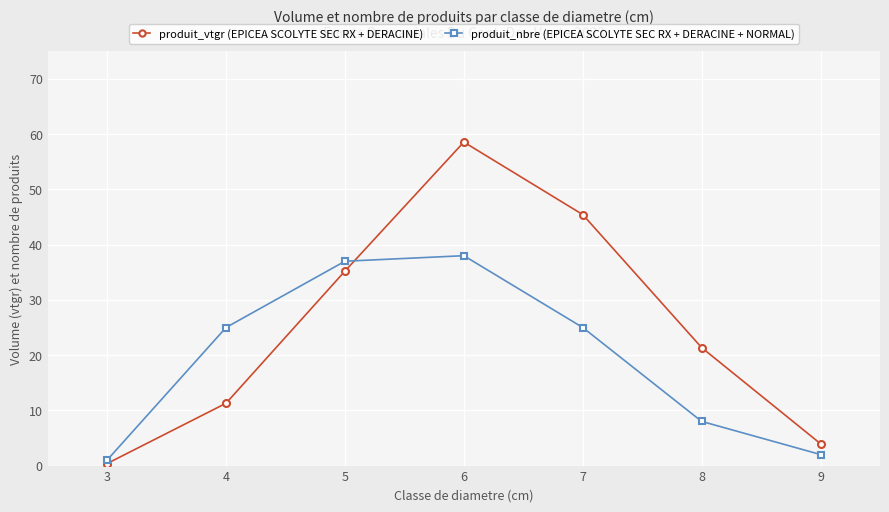

What is the minimum value shown in the chart?

0.4